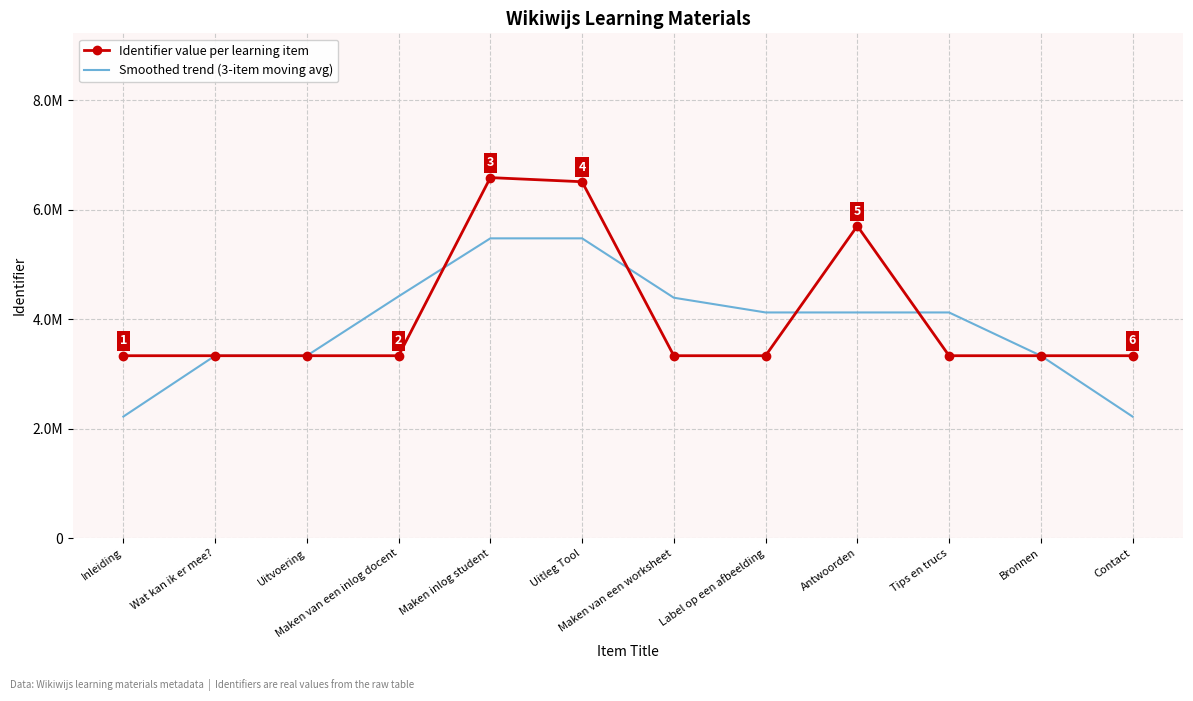

The value of Identifier value per learning item at Maken inlog student is 6586775.0. True or false?

True